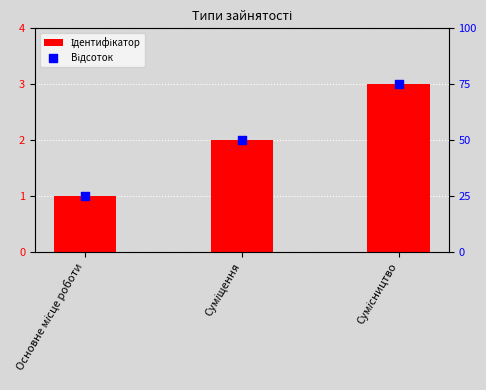

Which series reaches the maximum Y coordinate?

Відсоток